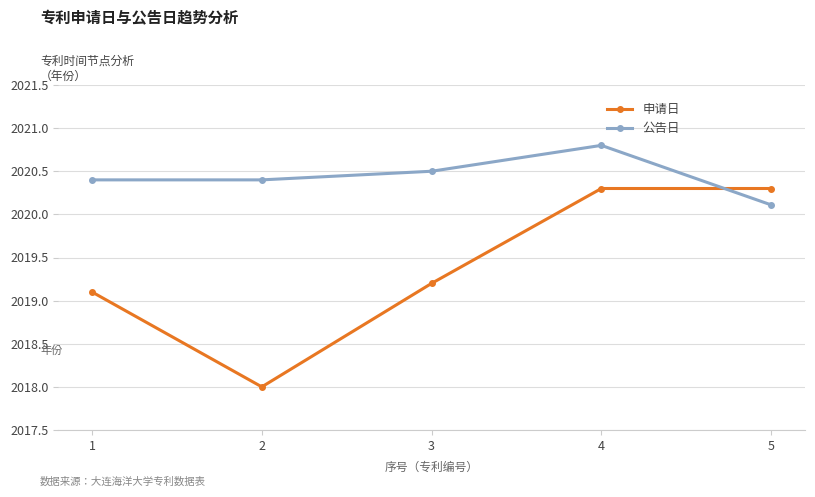

Where is the first local minimum for 申请日?

2